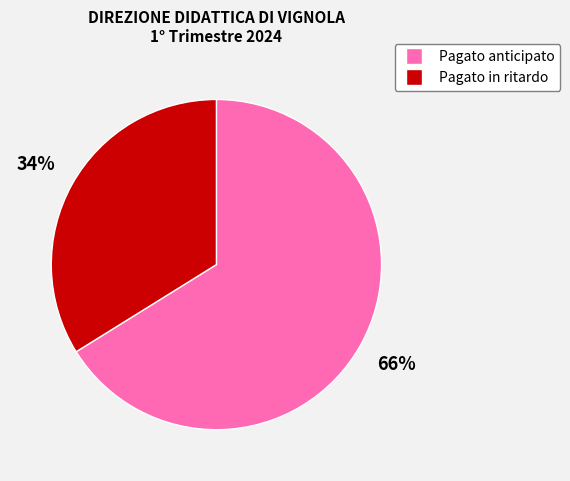

Is there a majority slice in this chart?

Yes